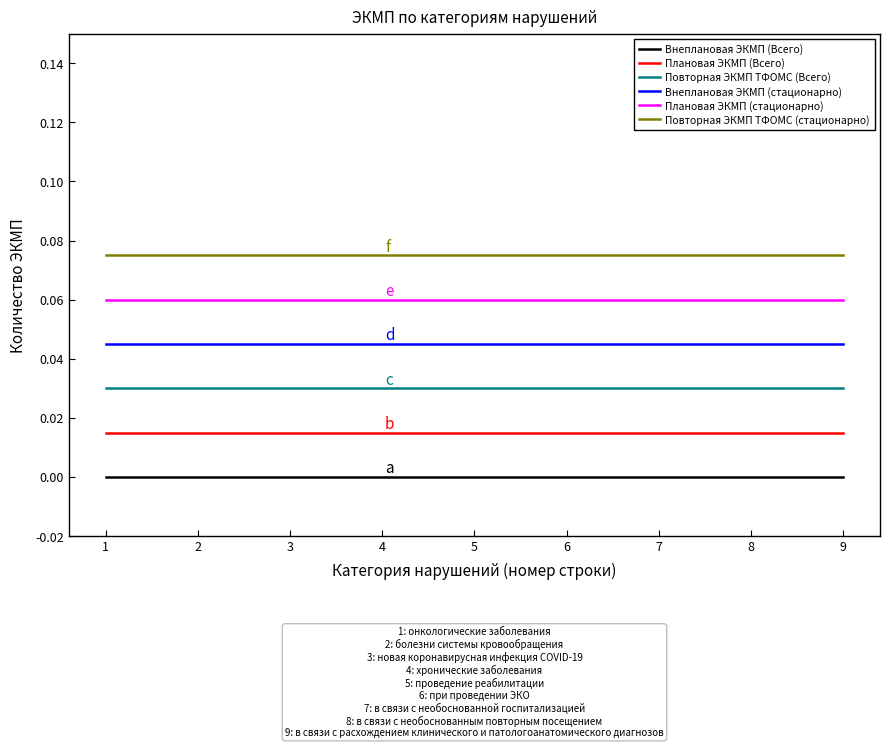

At 8, list the series in order from smallest to largest.

Внеплановая ЭКМП (Всего), Плановая ЭКМП (Всего), Повторная ЭКМП ТФОМС (Всего), Внеплановая ЭКМП (стационарно), Плановая ЭКМП (стационарно), Повторная ЭКМП ТФОМС (стационарно)